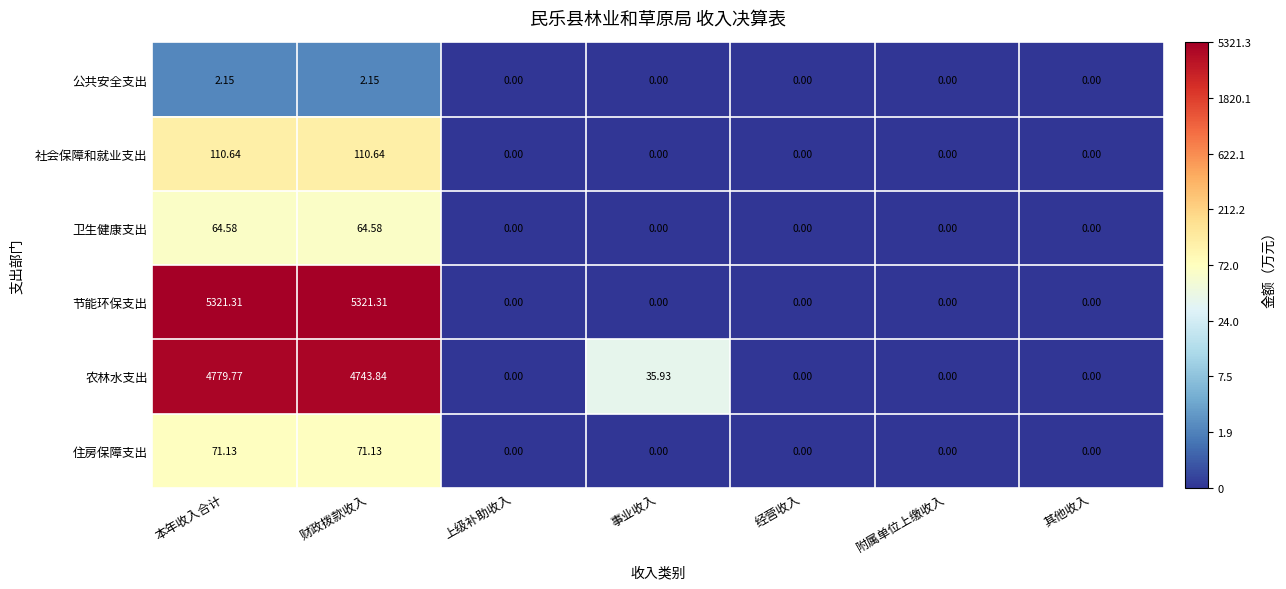

Which series changed the most between 上级补助收入 and 事业收入?

农林水支出